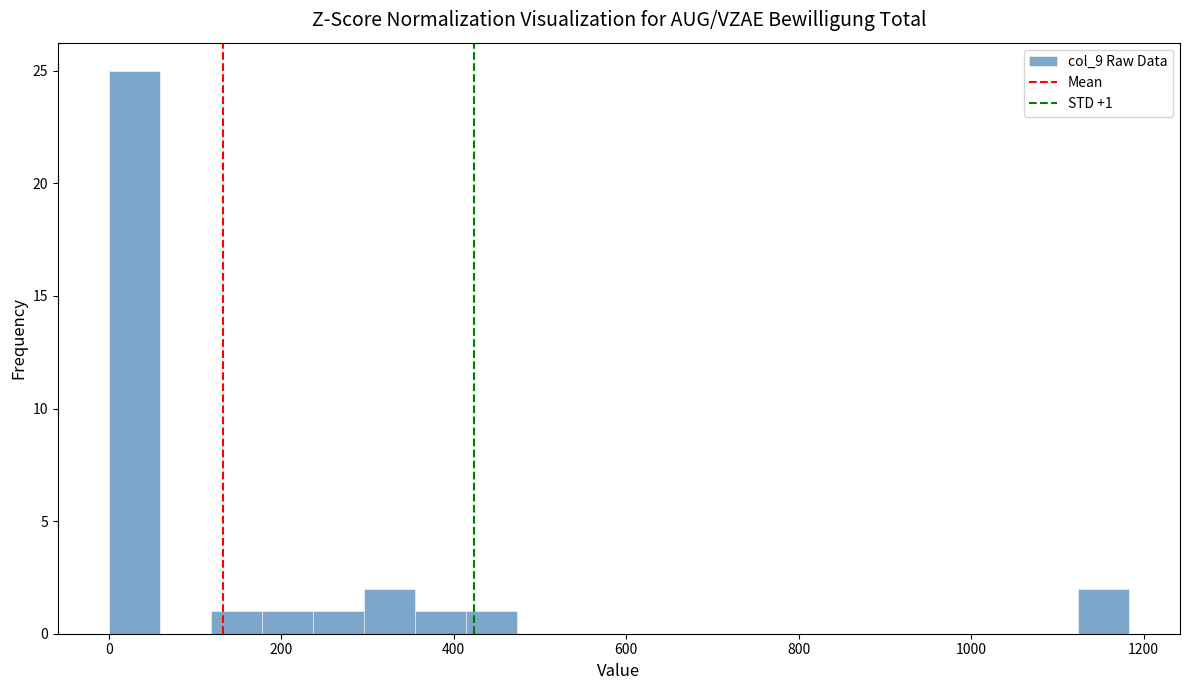

Read against the x-axis, roughly where is the centre of the tallest bar?

20